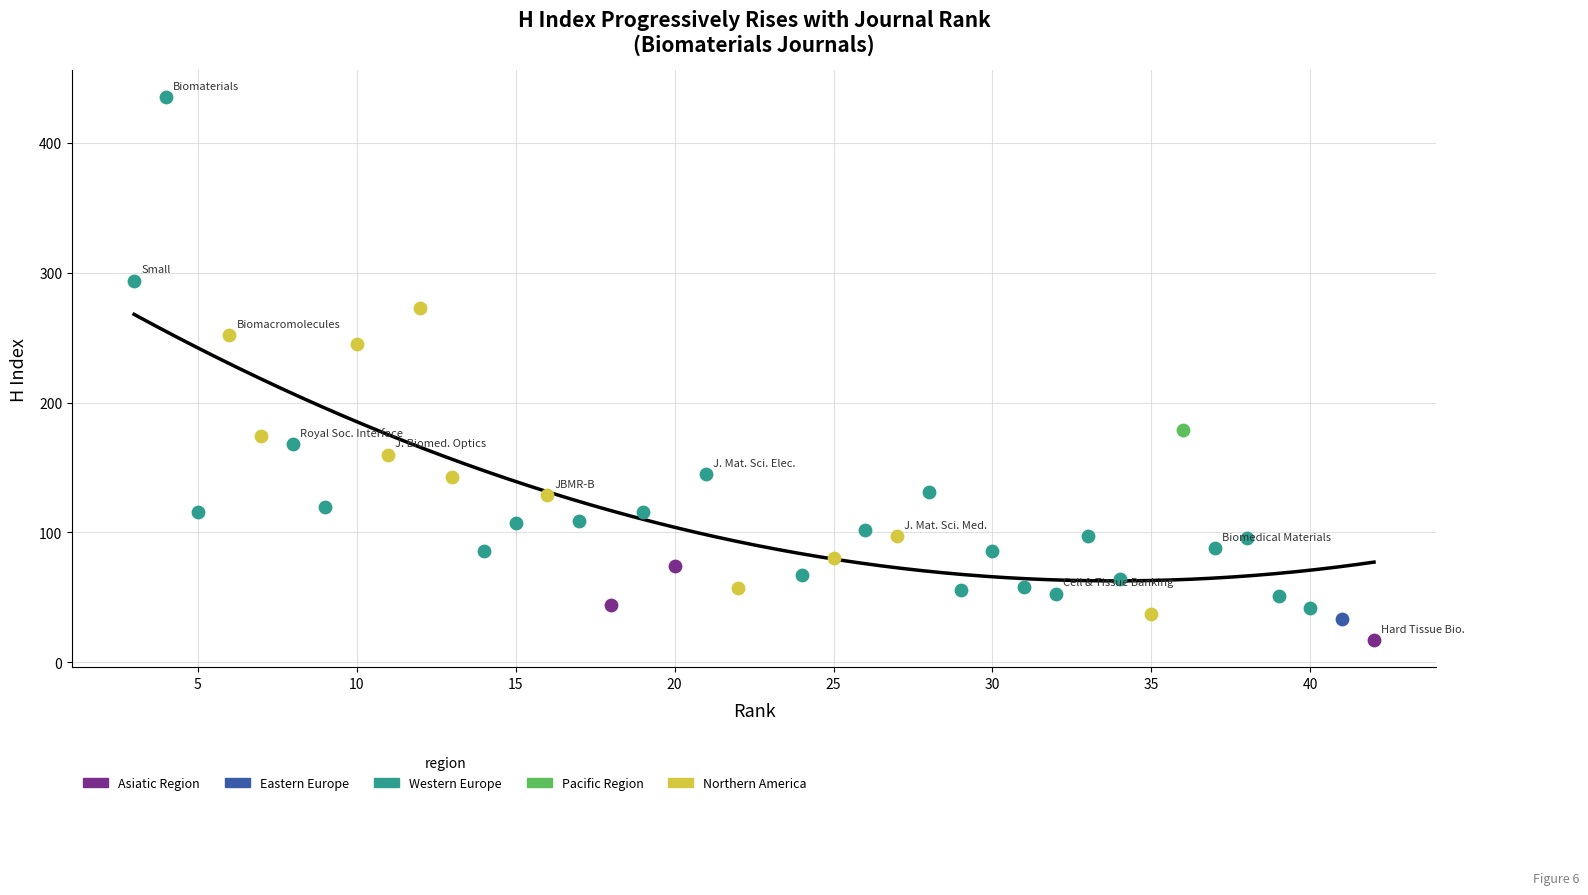

What are all the series names shown in the legend?

Asiatic Region, Eastern Europe, Western Europe, Pacific Region, Northern America